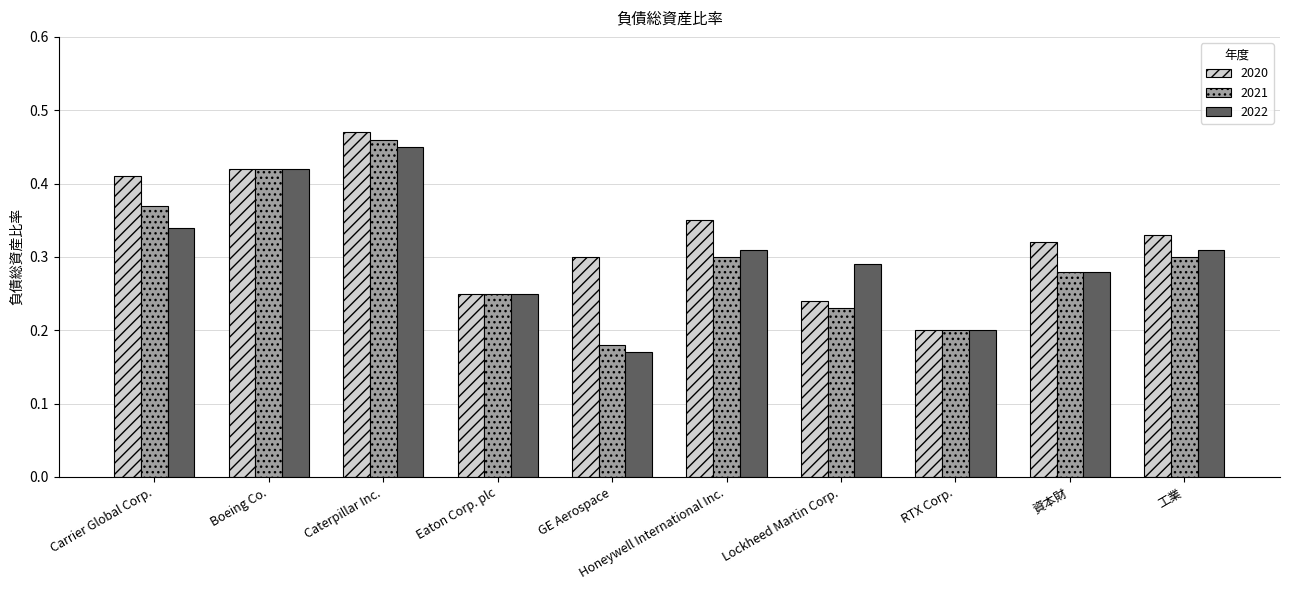

Count the number of data series in this chart.

3